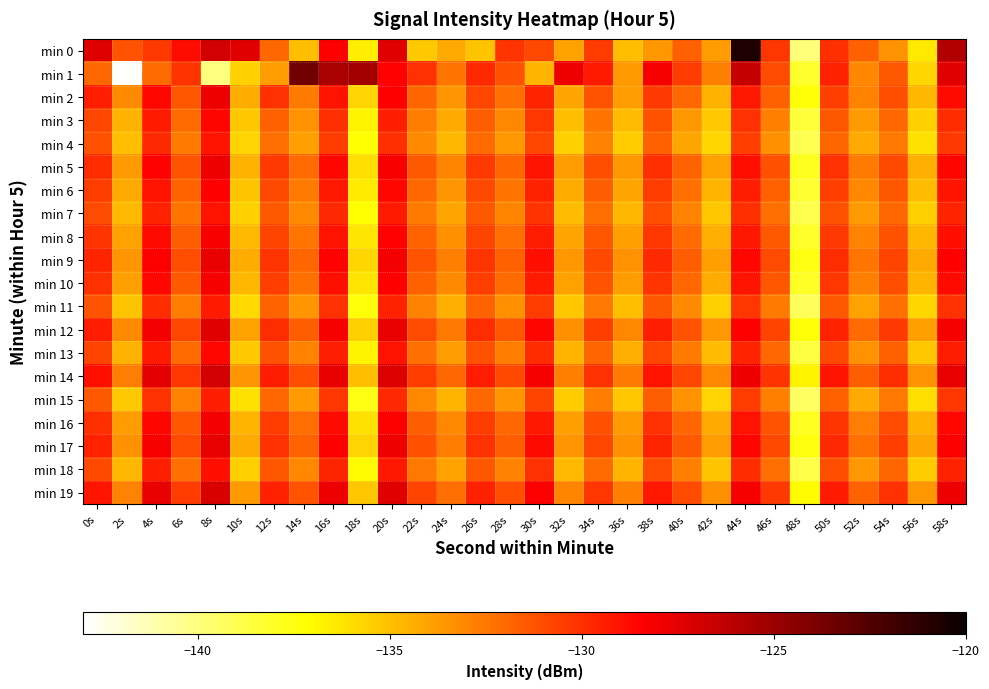

Between 28s and 16s, which is larger?

16s